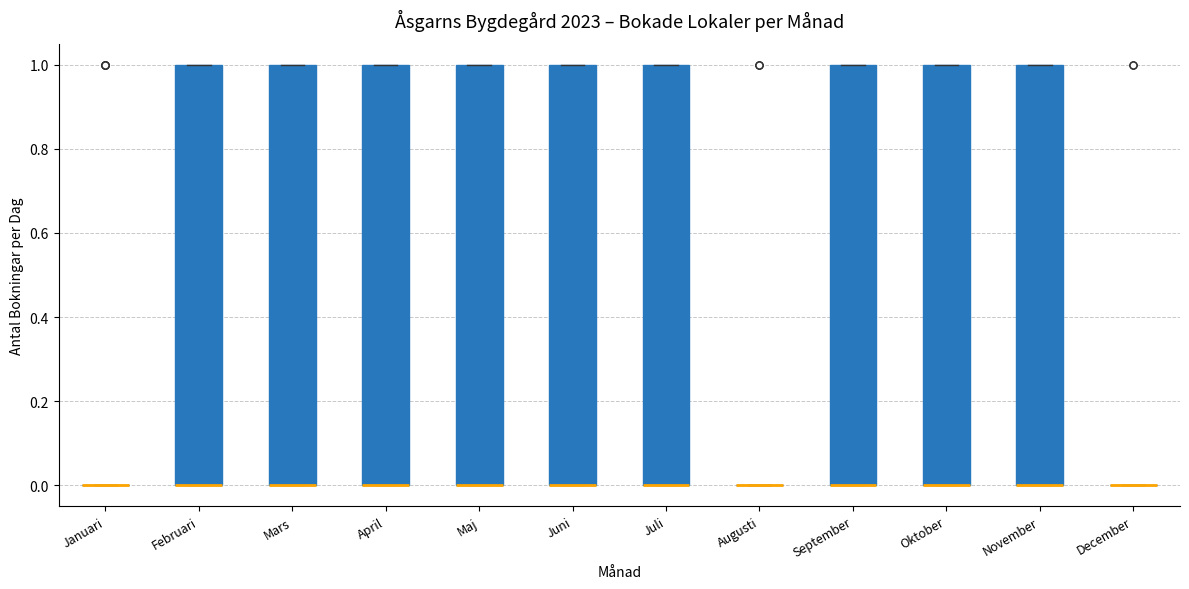

Reading left to right, transcribe this box plot: for each box, give where its median line is, the range the box spans, and where its two whiskers end, as read against the y-axis. The values are not printed on the chart, so give them approximately, as read against the axis.

Januari: box collapsed to a line at 0, whiskers 0 to 0
Februari: median 0 (drawn on the box's lower edge), box 0 to 1, whiskers 0 to 1
Mars: median 0 (drawn on the box's lower edge), box 0 to 1, whiskers 0 to 1
April: median 0 (drawn on the box's lower edge), box 0 to 1, whiskers 0 to 1
Maj: median 0 (drawn on the box's lower edge), box 0 to 1, whiskers 0 to 1
Juni: median 0 (drawn on the box's lower edge), box 0 to 1, whiskers 0 to 1
Juli: median 0 (drawn on the box's lower edge), box 0 to 1, whiskers 0 to 1
Augusti: box collapsed to a line at 0, whiskers 0 to 0
September: median 0 (drawn on the box's lower edge), box 0 to 1, whiskers 0 to 1
Oktober: median 0 (drawn on the box's lower edge), box 0 to 1, whiskers 0 to 1
November: median 0 (drawn on the box's lower edge), box 0 to 1, whiskers 0 to 1
December: box collapsed to a line at 0, whiskers 0 to 0